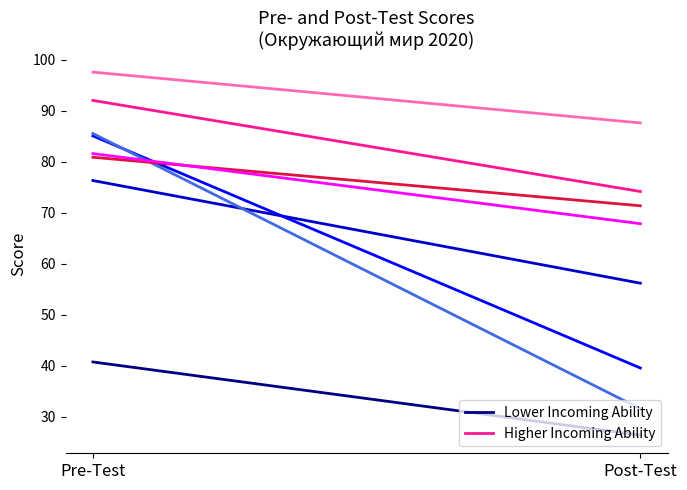

Between Post-Test and Pre-Test, which is larger?

Pre-Test